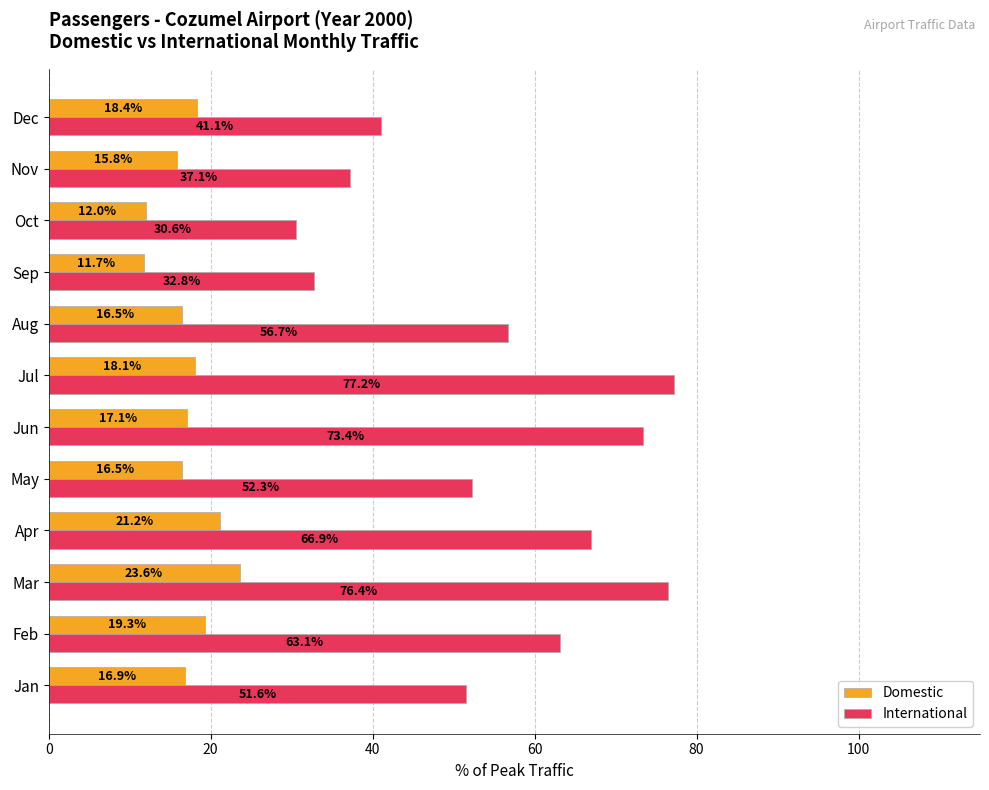

What is the difference between the second highest and second lowest values in the Domestic series?

9.2